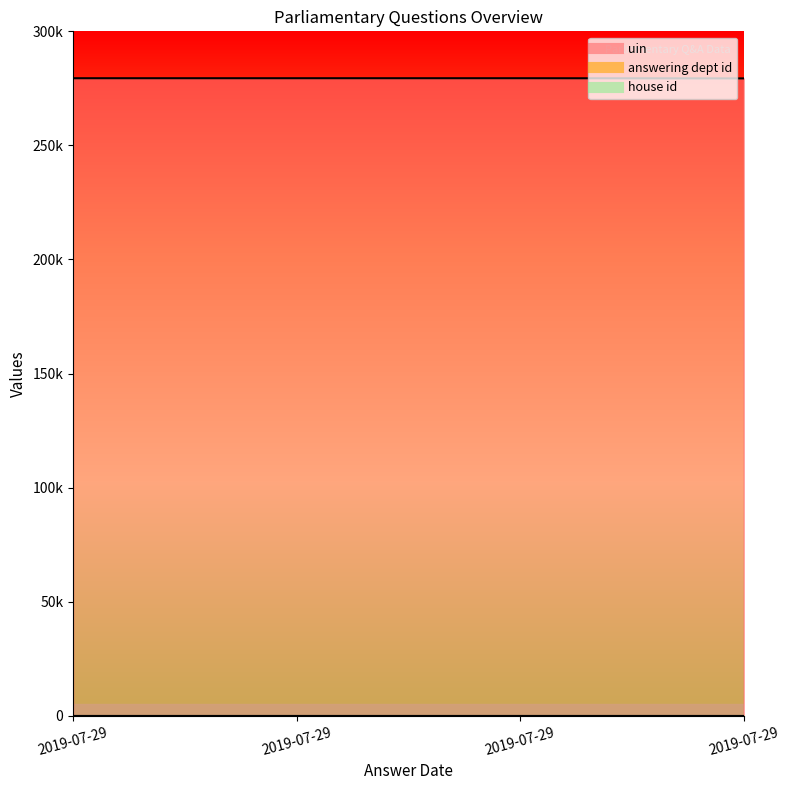

What is the maximum value shown in the chart?

279447